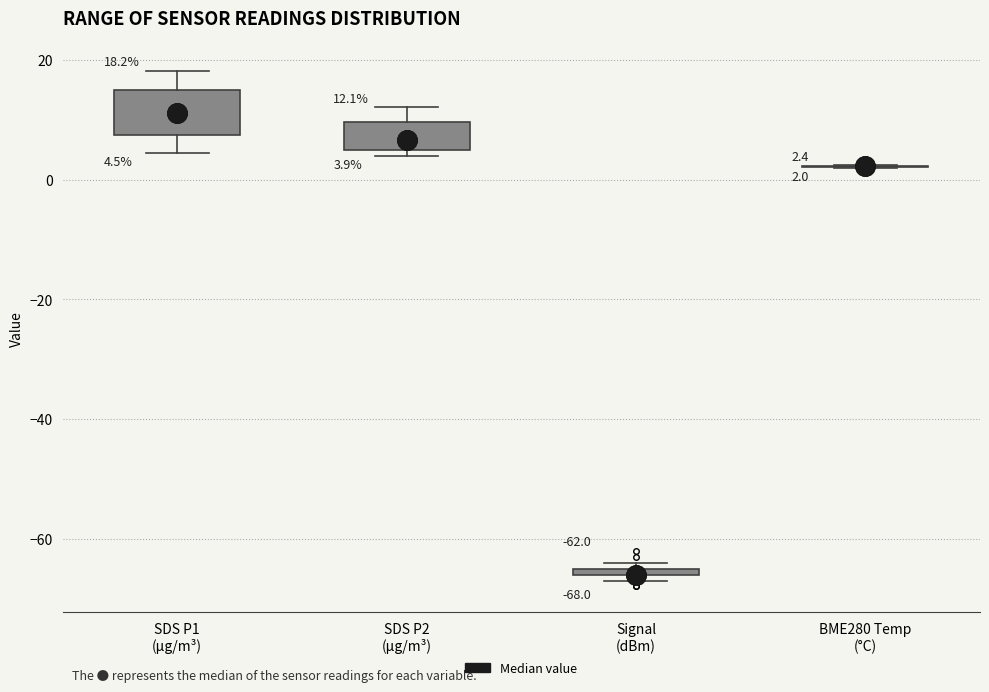

Comparing the boxes themselves (not the whiskers), which one is the tallest?

SDS P1 (µg/m³)